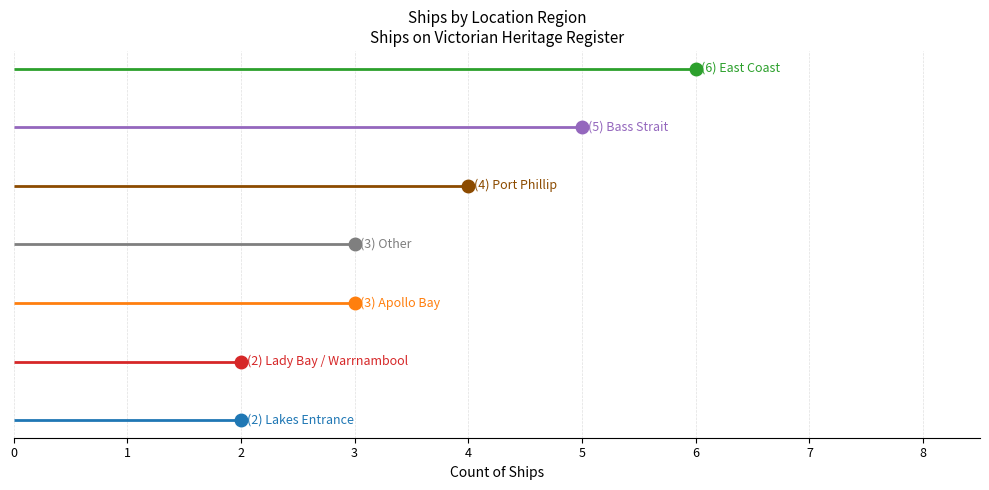

What is the difference between the second highest and minimum values?

3